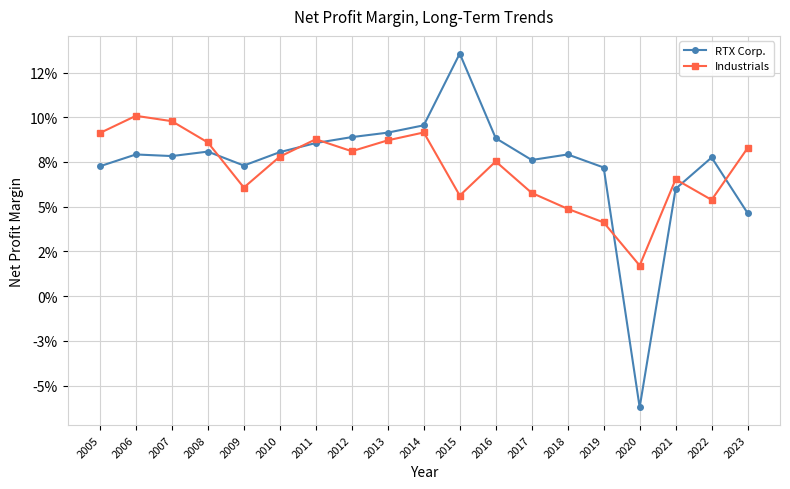

What is the sum of all RTX Corp. values?

1.4